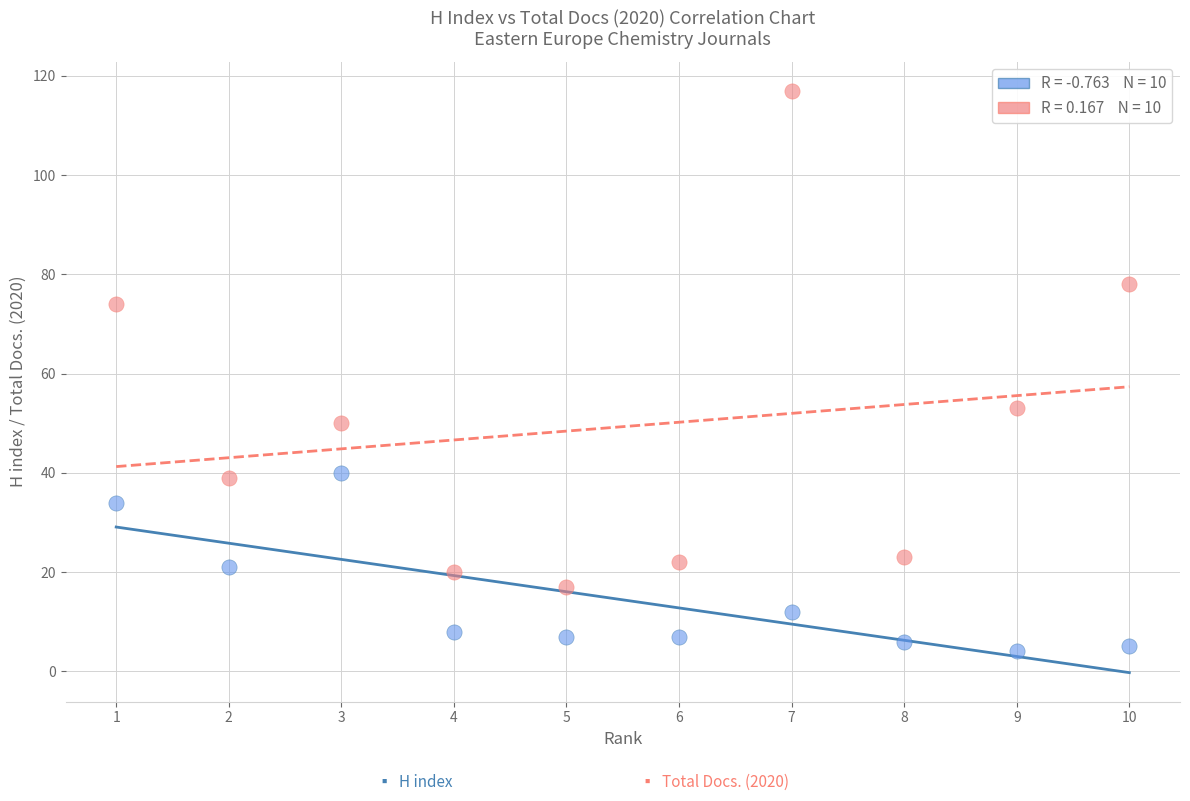

Across all data points, what is the range of X values (max minus min)?

9